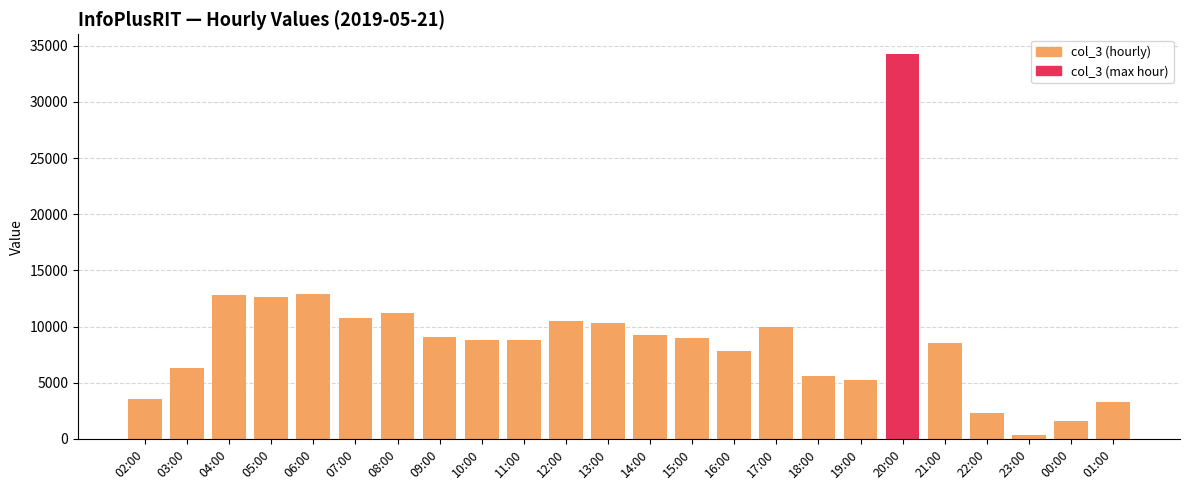

Which category has the highest value across all series?

20:00